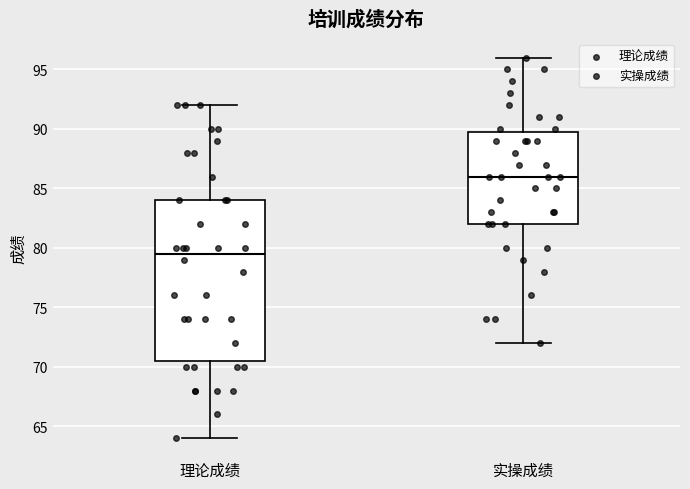

Reading left to right, transcribe this box plot: for each box, give where its median line is, the range the box spans, and where its two whiskers end, as read against the y-axis. The values are not printed on the chart, so give them approximately, as read against the axis.

理论成绩: median 79.5, box 70.5 to 84.0, whiskers 64.0 to 92.0
实操成绩: median 86.0, box 82.0 to 90.0, whiskers 72.0 to 96.0